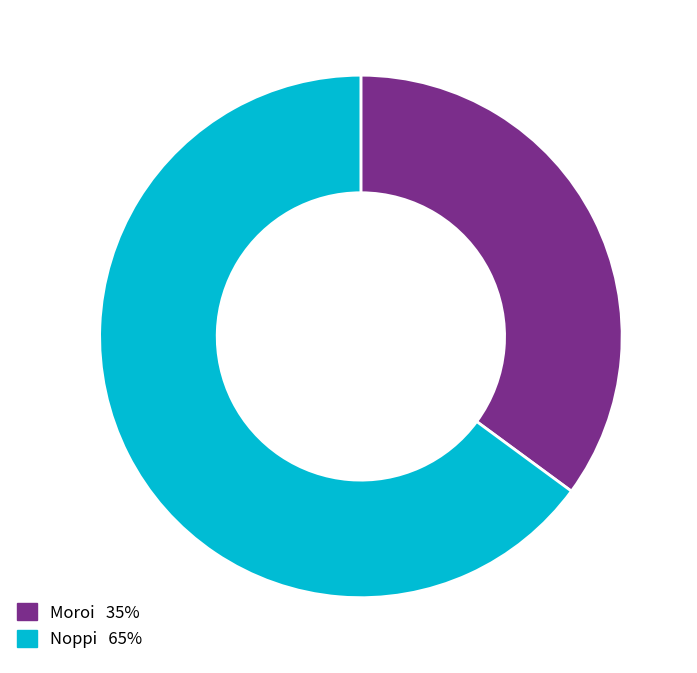

Do Noppi and Moroi together represent more than half of the pie?

Yes